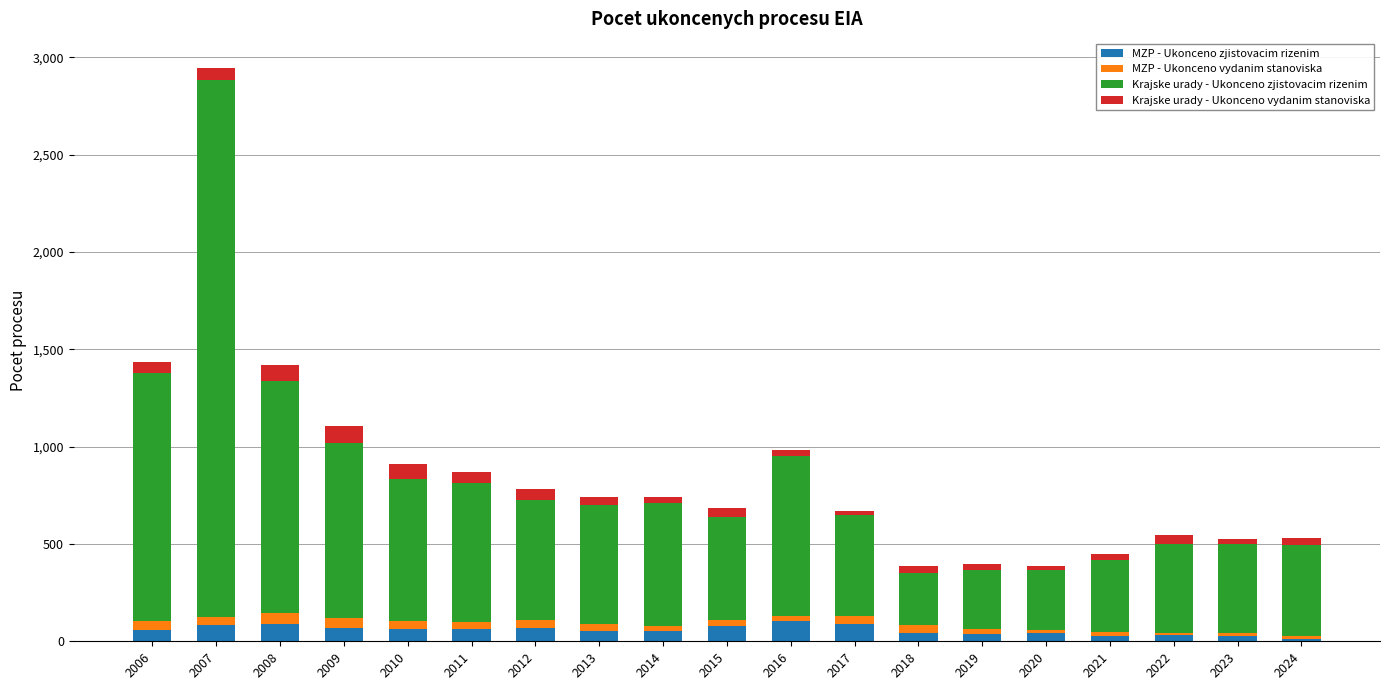

At which category is the sum across all series the highest?

2007